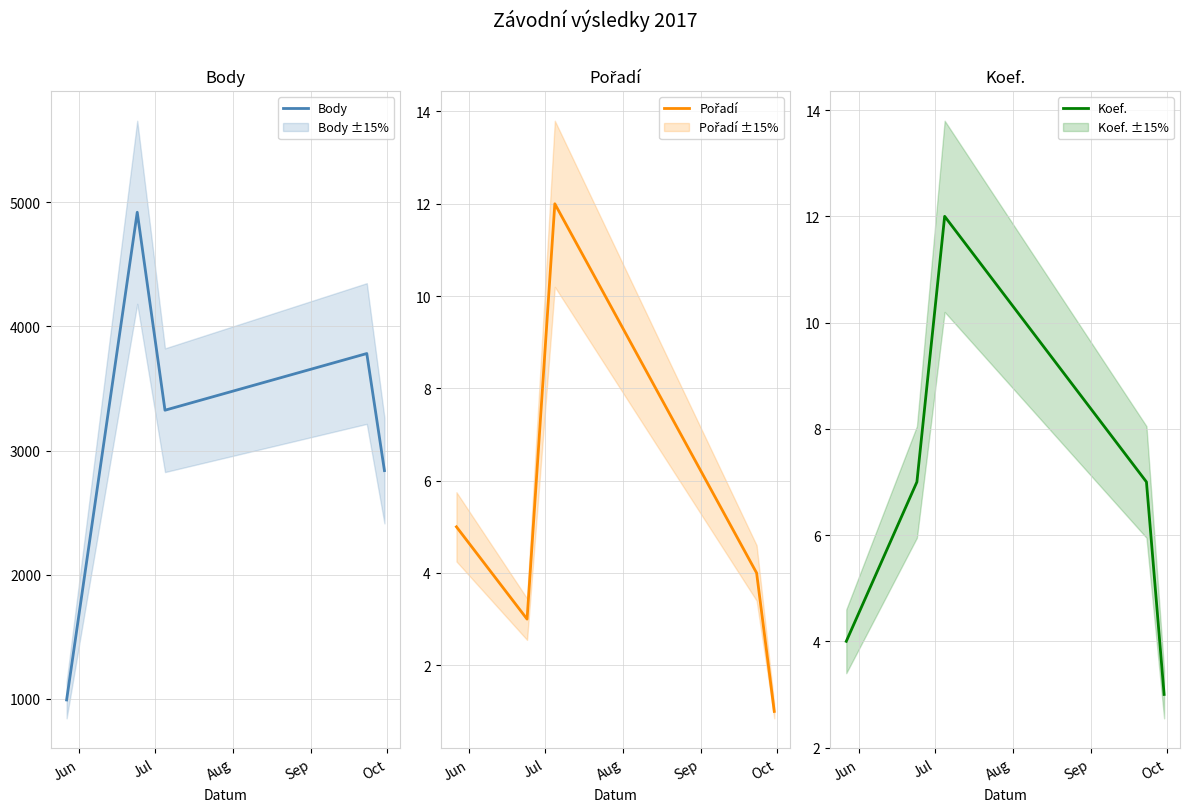

Between Jul and Oct, which series saw the biggest shift?

Body